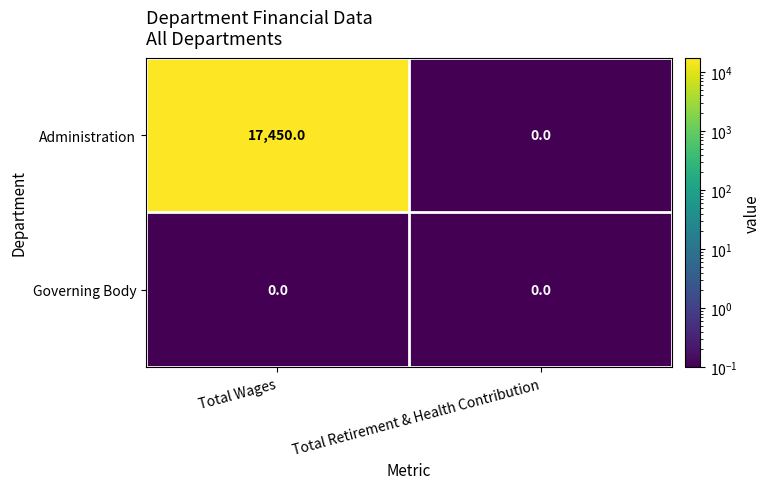

Reading left to right, extract all data points from this chart.

Administration: 17450	0
Governing Body: 0	0